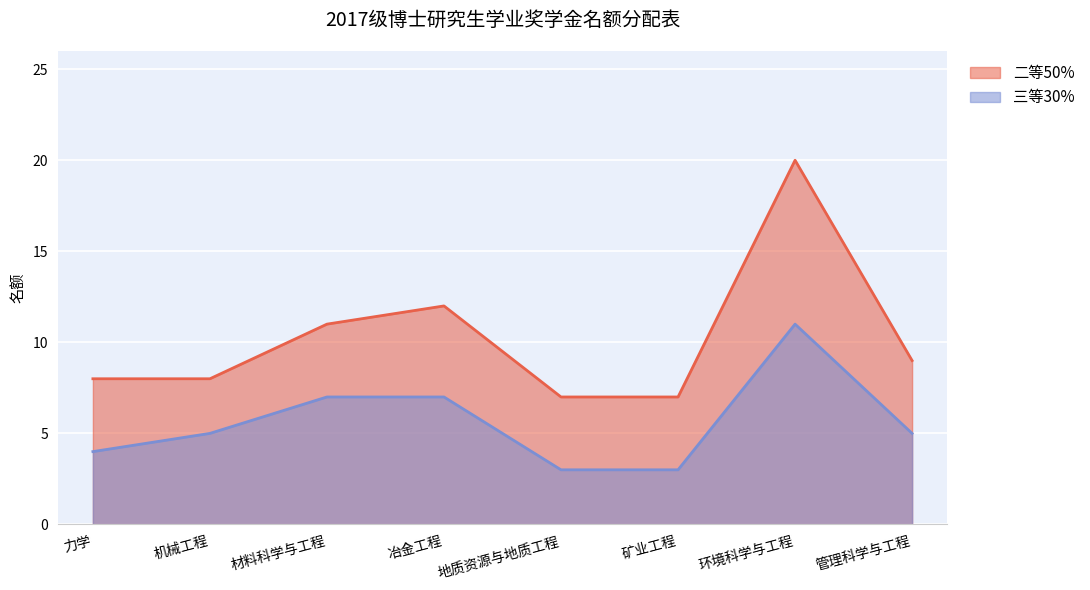

What are all the series names shown in the legend?

二等50%, 三等30%